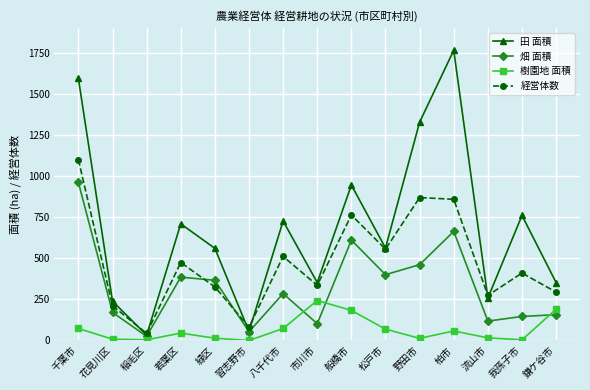

Does the chart have visible grid lines?

Yes